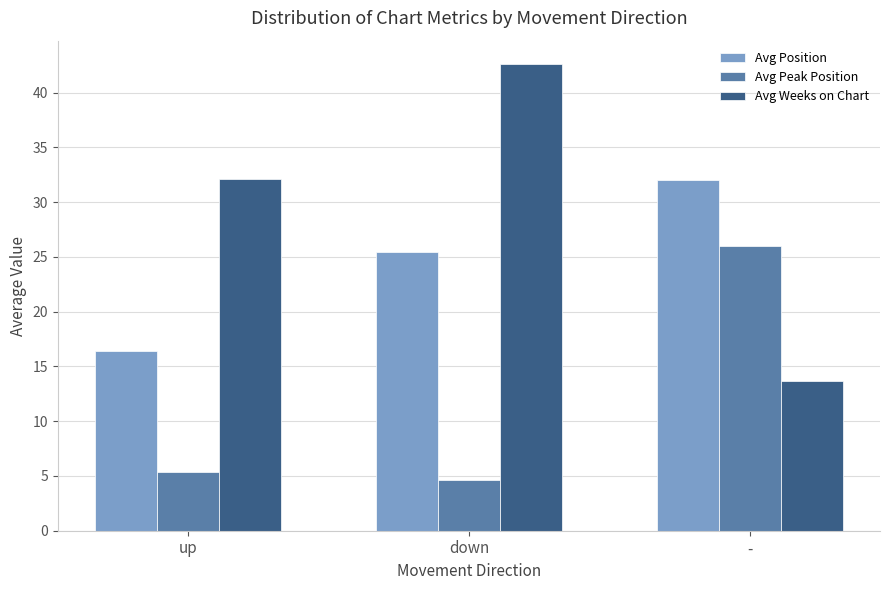

How many data points in Avg Peak Position are less than 5?

1